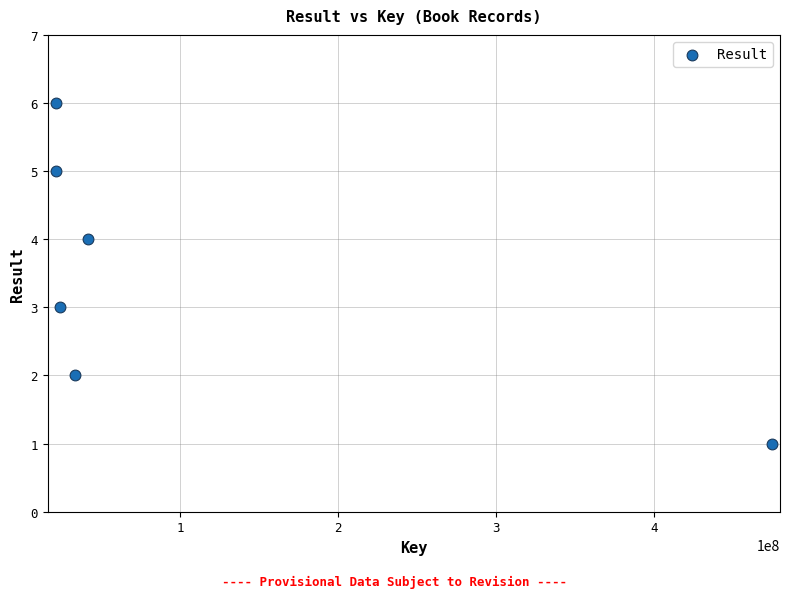

What is the average Y value?

4